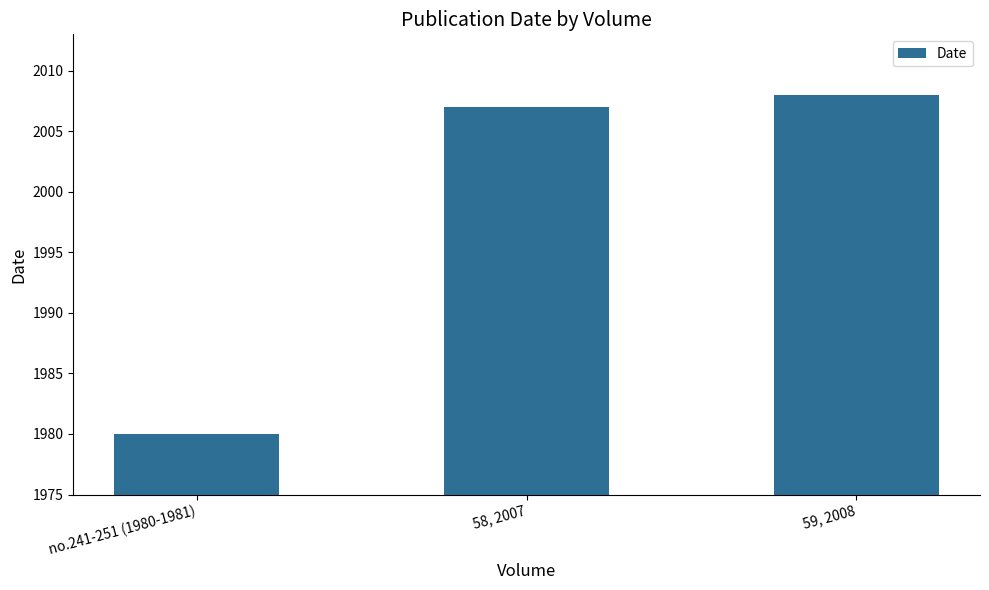

What is the label of the 3rd bar from the left?

59, 2008